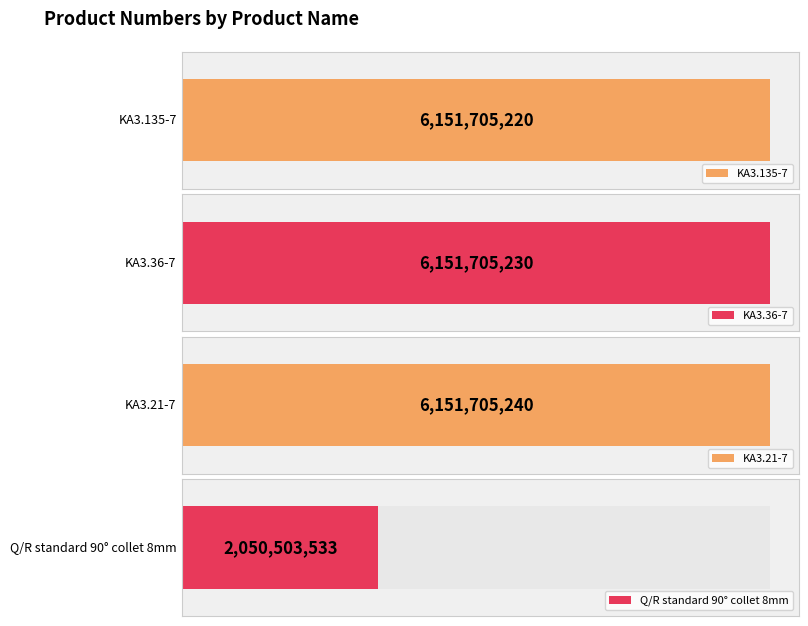

At which label does the data first exceed 6151705230?

KA3.21-7